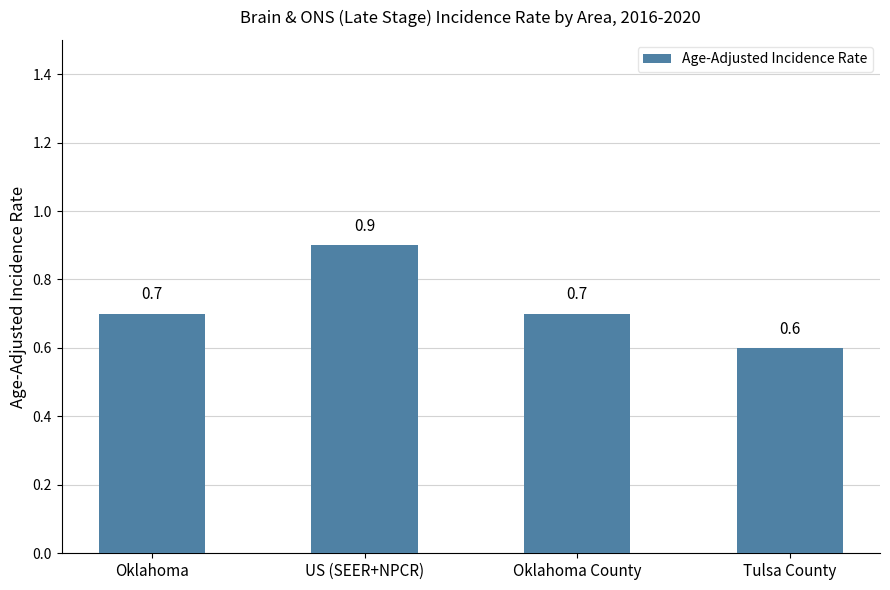

What is the change in value from US (SEER+NPCR) to Tulsa County?

-0.3